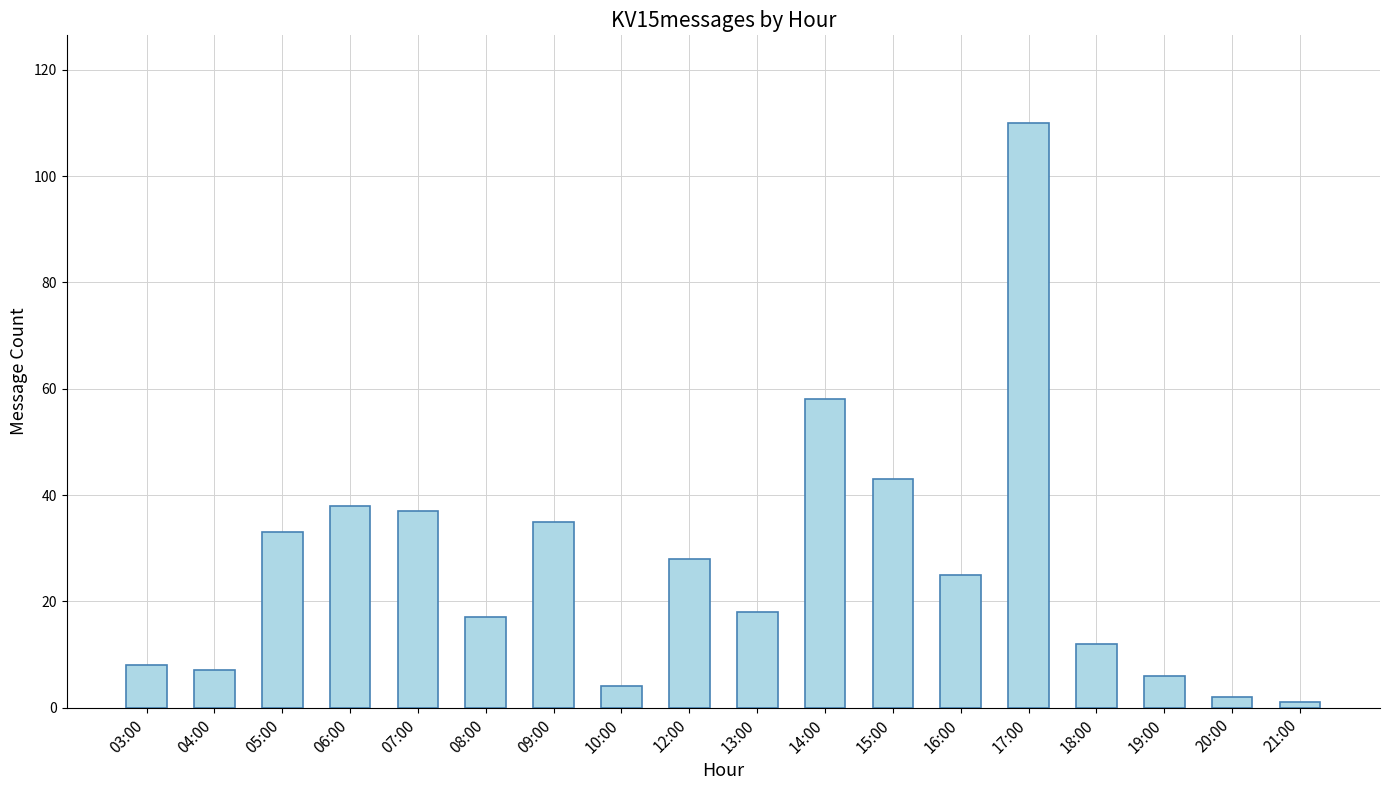

What is the change in value from 12:00 to 18:00?

-16